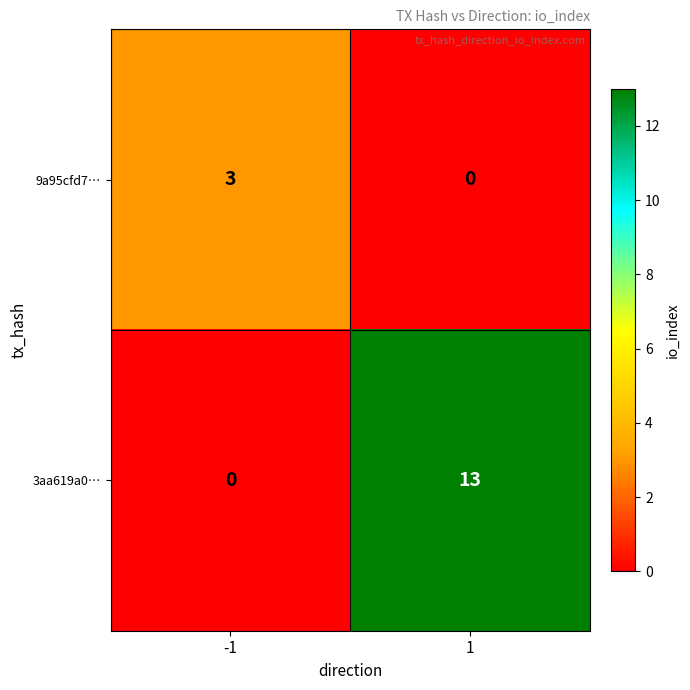

True or false: 9a95cfd7… has a value of 0 at 1.

True